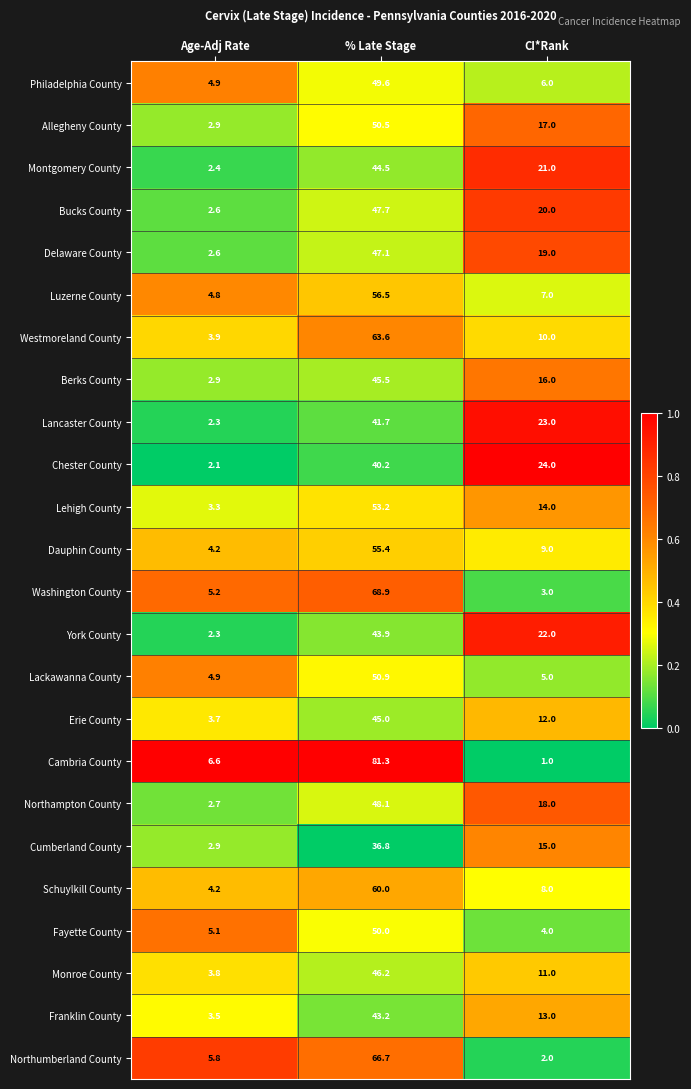

What is the sum of all Northampton County values?

68.8